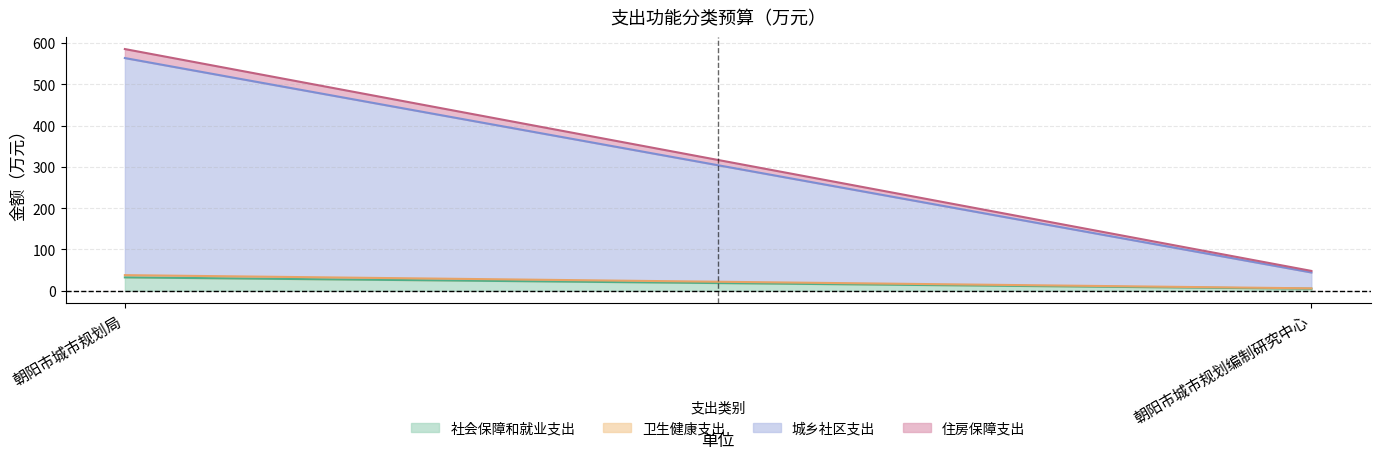

Which series has the largest total across all categories?

城乡社区支出